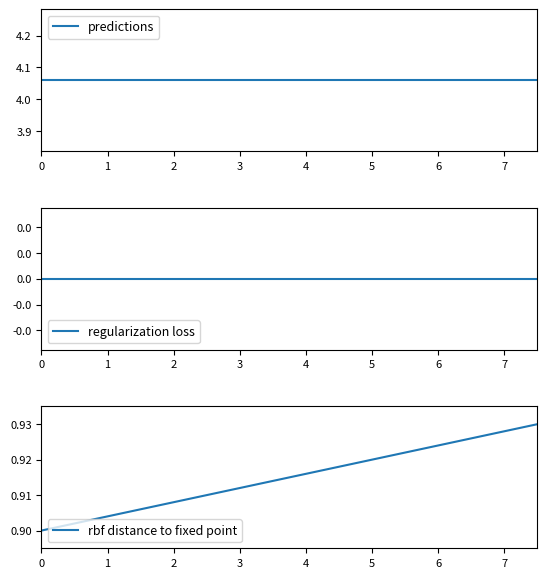

Between 2 and 3, which is larger?

2